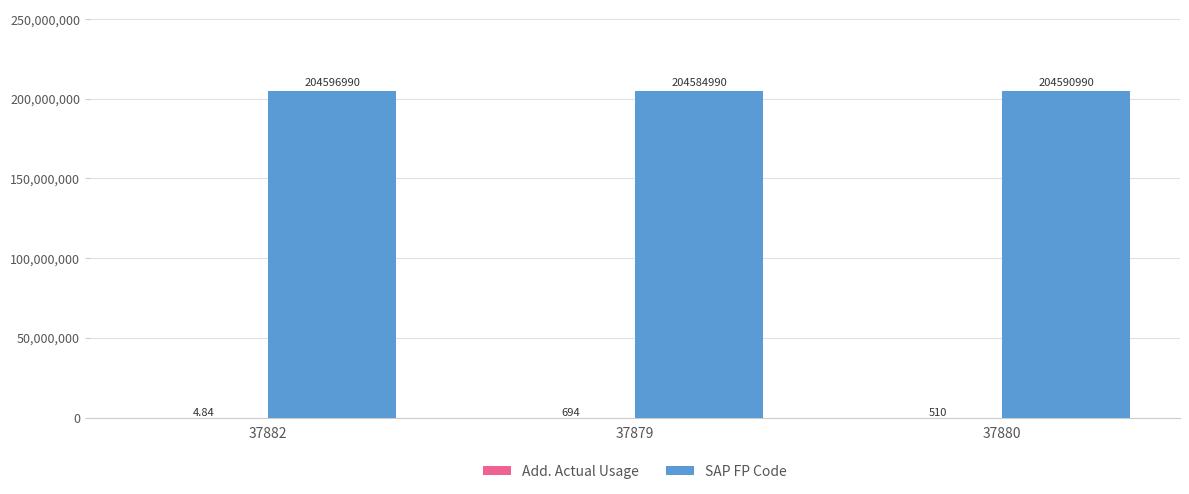

At which category is the sum across all series the highest?

37882